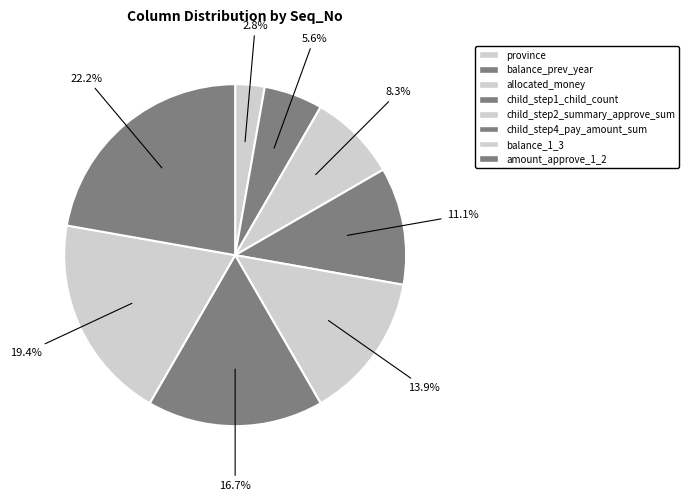

Is there any slice that represents more than half of the pie?

No